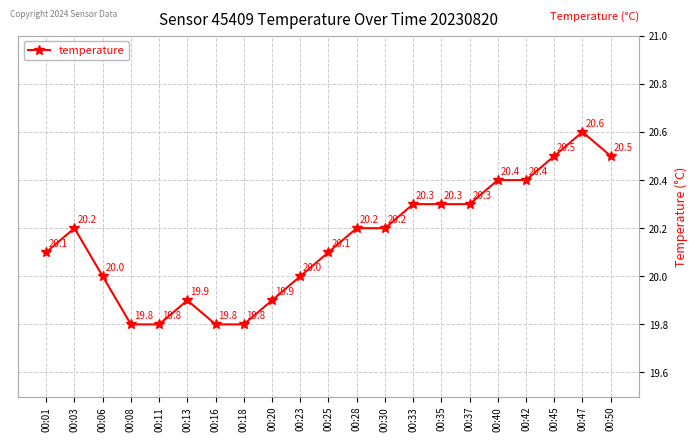

Reading left to right, transcribe all the data shown in this chart.

00:01=20.1	00:03=20.2	00:06=20.0	00:08=19.8	00:11=19.8	00:13=19.9	00:16=19.8	00:18=19.8	00:20=19.9	00:23=20.0	00:25=20.1	00:28=20.2	00:30=20.2	00:33=20.3	00:35=20.3	00:37=20.3	00:40=20.4	00:42=20.4	00:45=20.5	00:47=20.6	00:50=20.5